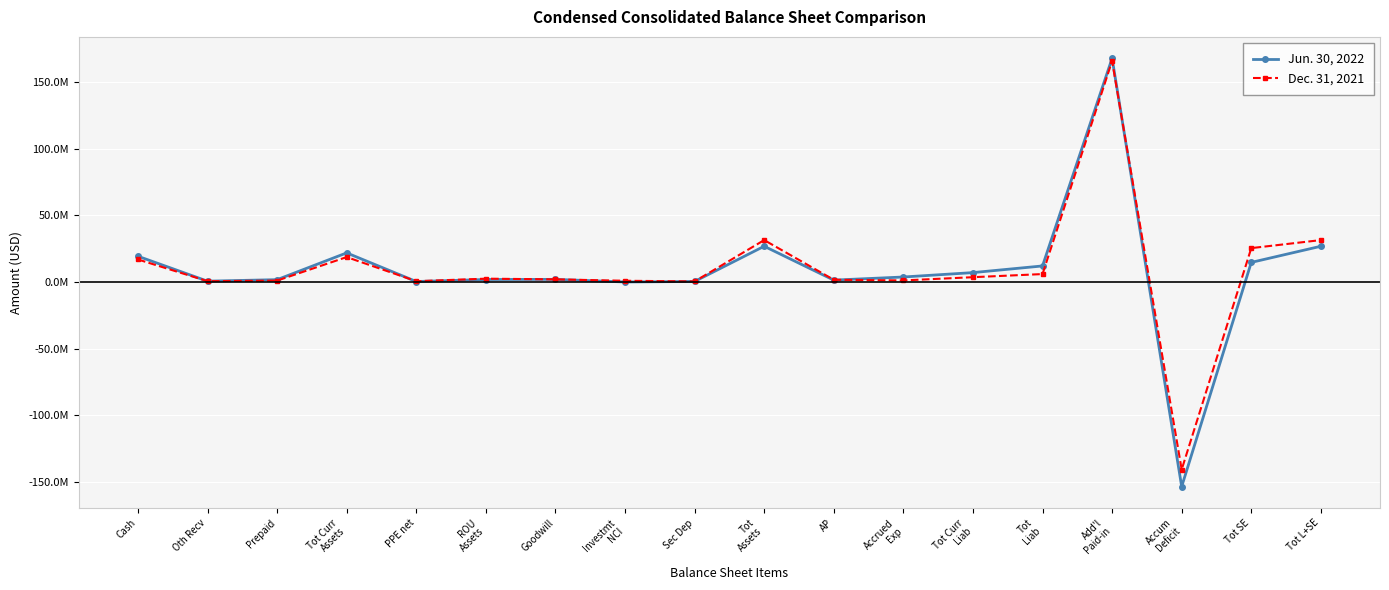

Where is Dec. 31, 2021 nearest to the value 12621000?

Cash